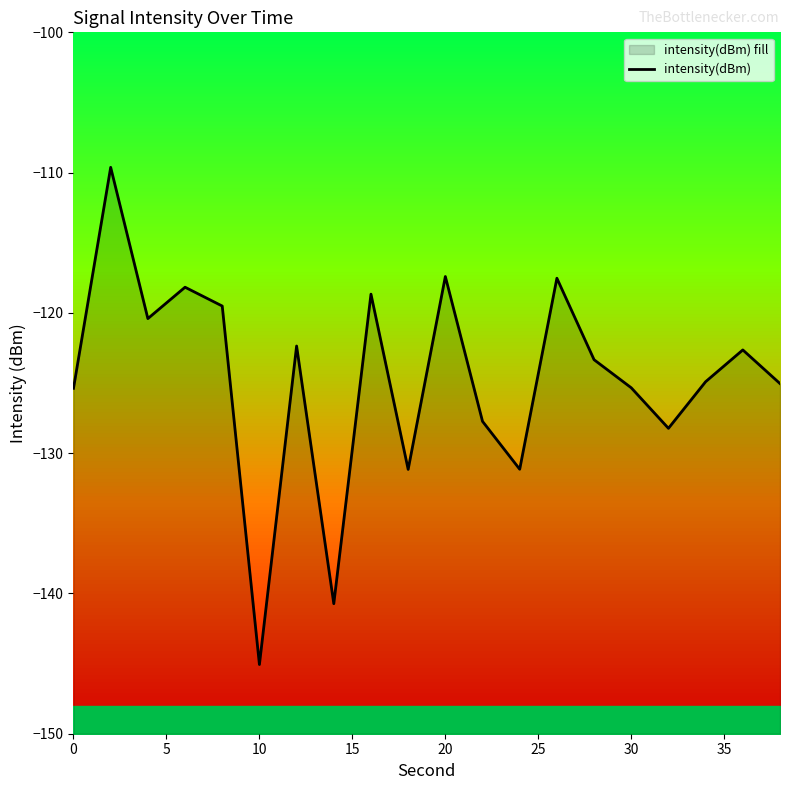

What is the value of the 12th point from the left?

-127.7